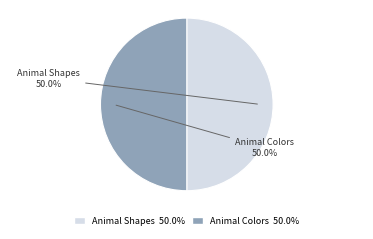

To the nearest percent, what portion does Animal Colors represent?

50%